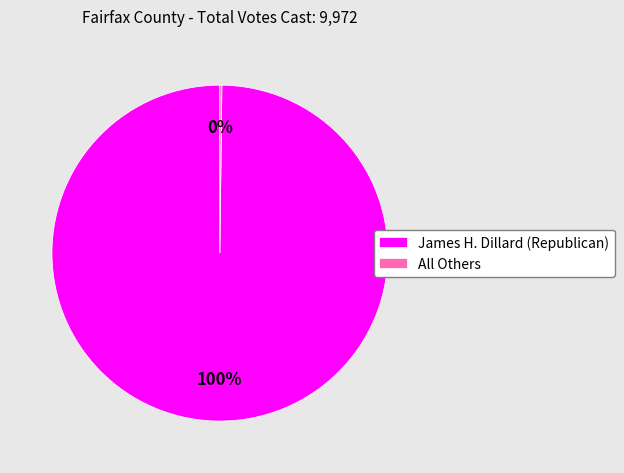

To the nearest percent, what is the average slice percentage?

50%